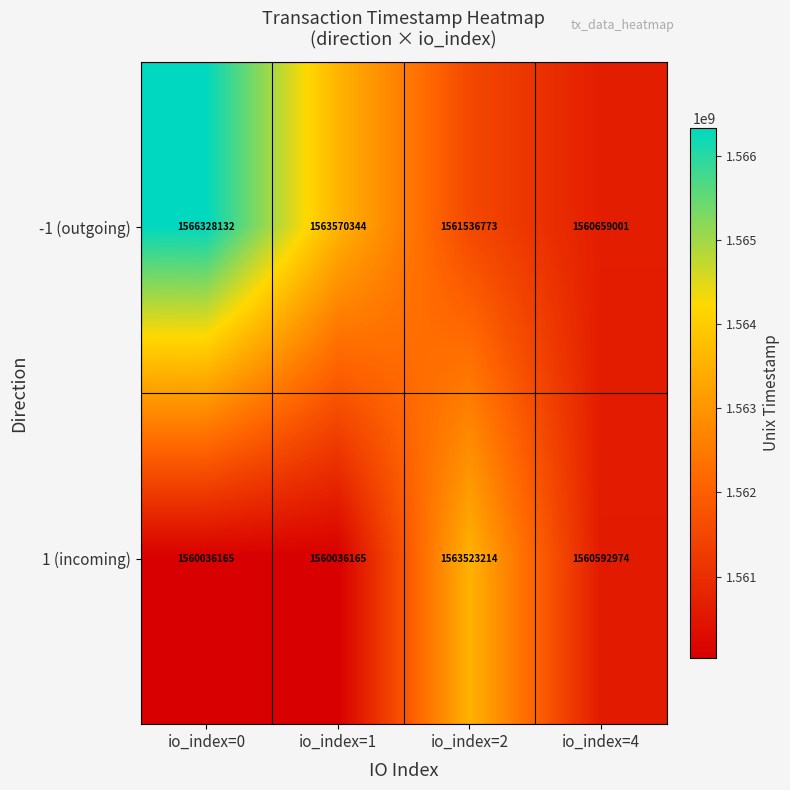

How many -1 (outgoing) values are between 1561536773 and 1566328132?

3